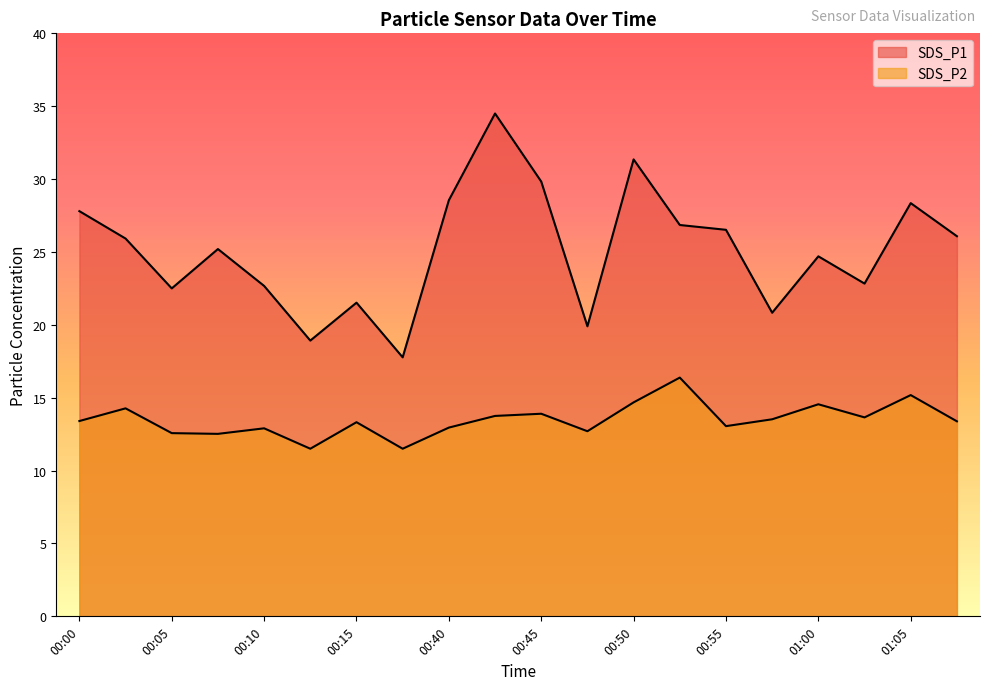

The value of SDS_P1 at 00:02 is 25.9. True or false?

True